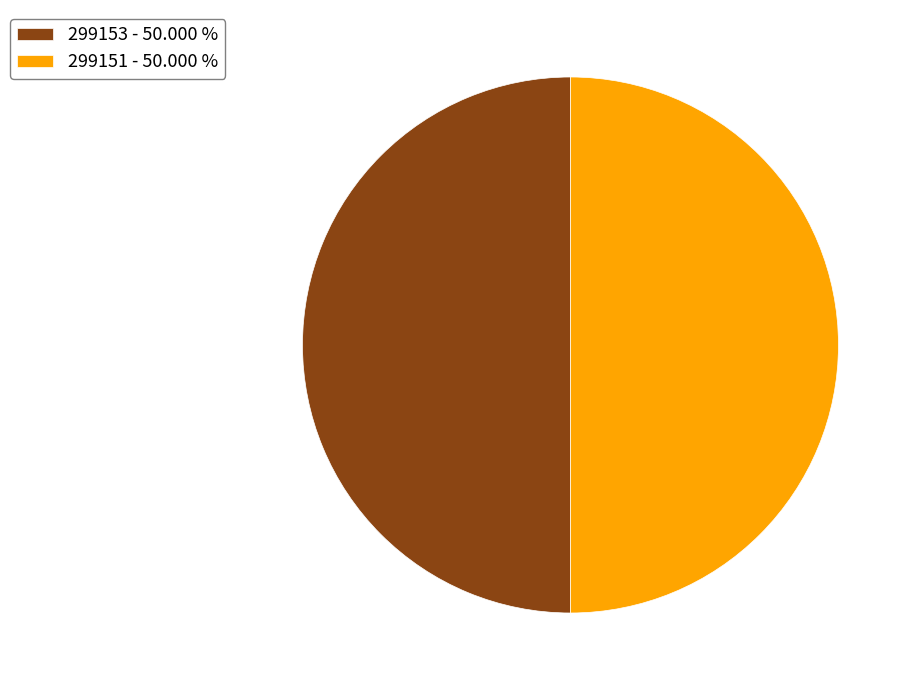

Is the sum of 299151 - 50.000 % and 299153 - 50.000 % greater than half?

Yes